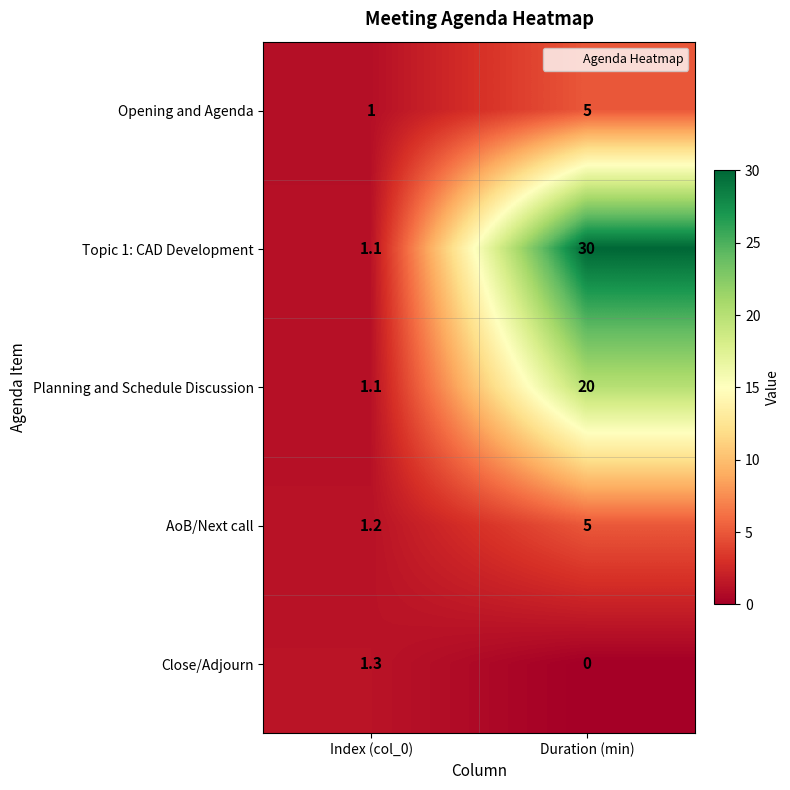

The value of Opening and Agenda at Duration (min) is 5.0. True or false?

True